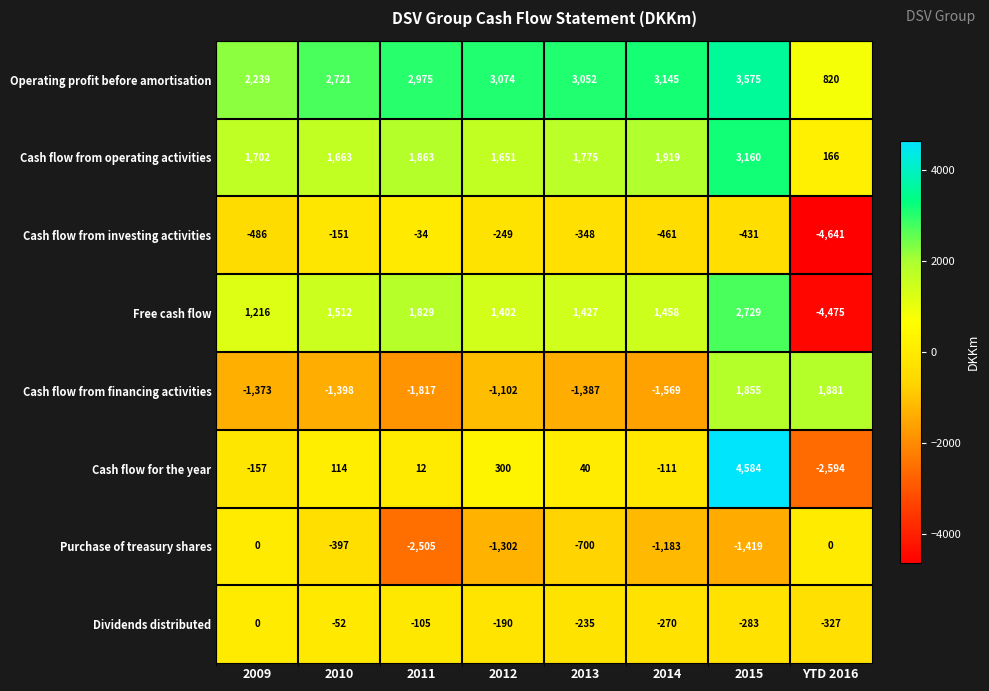

What is the average value of the Operating profit before amortisation series?

2700